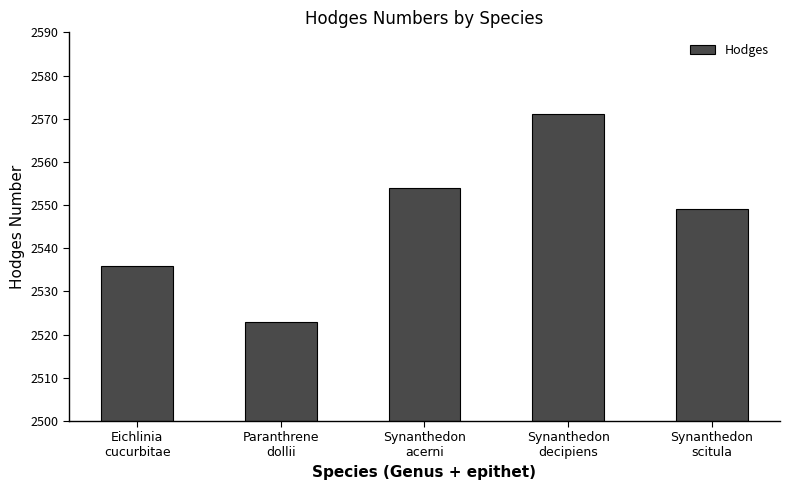

Reading left to right, what are all the values shown in this chart?

Eichlinia
cucurbitae=2536	Paranthrene
dollii=2523	Synanthedon
acerni=2554	Synanthedon
decipiens=2571	Synanthedon
scitula=2549